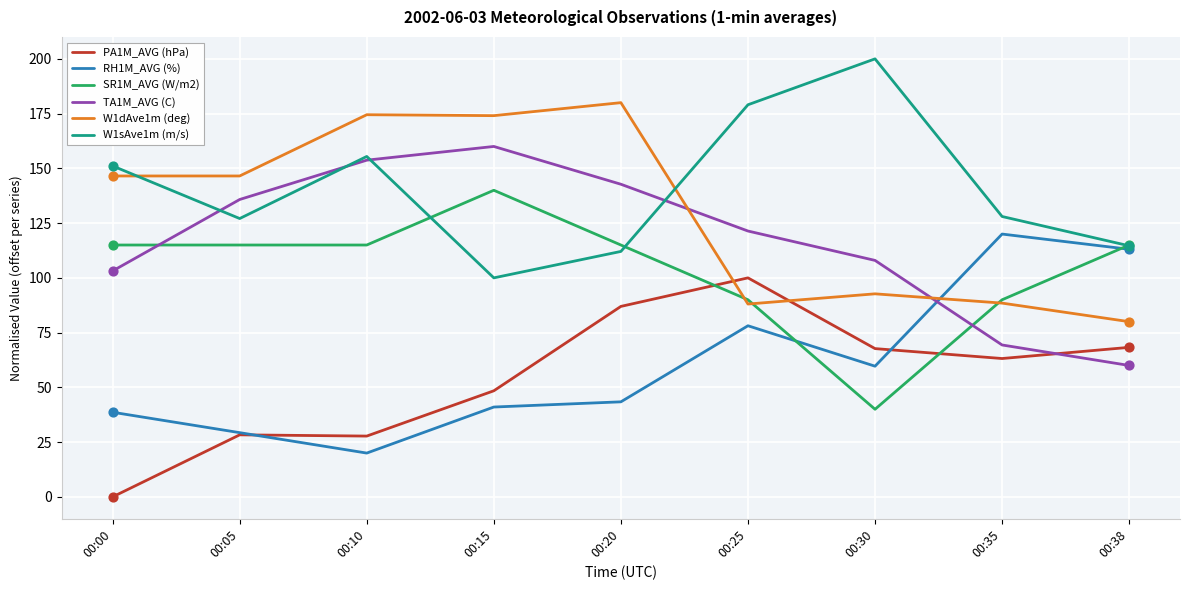

What are all the series names shown in the legend?

PA1M_AVG (hPa), RH1M_AVG (%), SR1M_AVG (W/m2), TA1M_AVG (C), W1dAve1m (deg), W1sAve1m (m/s)